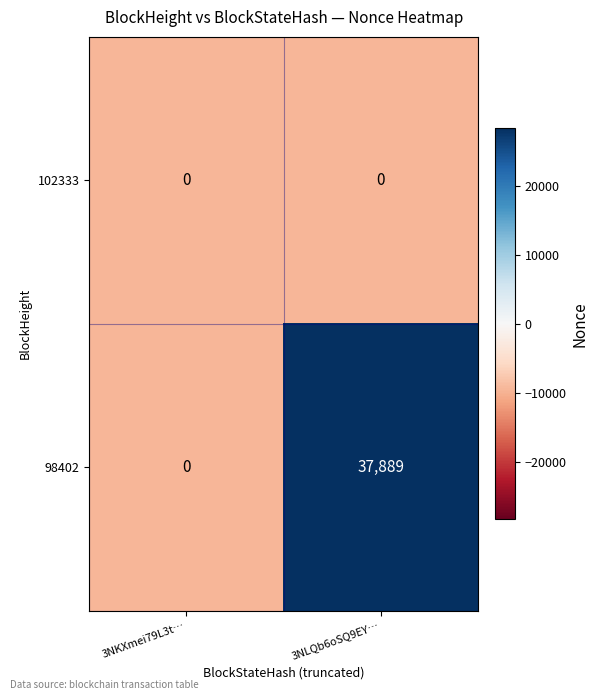

Read the 98402 value at 3NLQb6oSQ9EY…, to the nearest 10.

37890